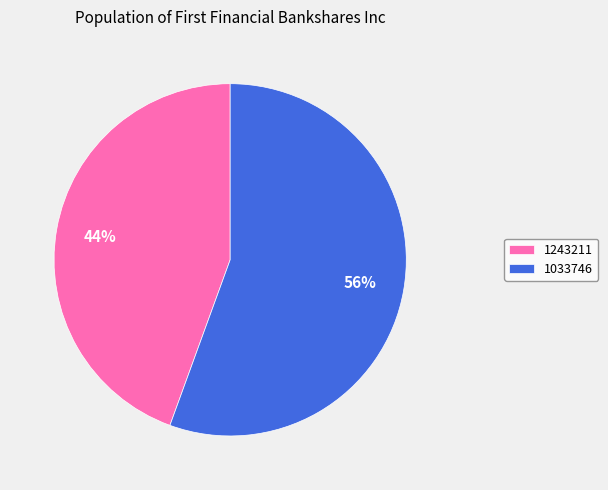

To the nearest percent, what is the average slice percentage?

50%